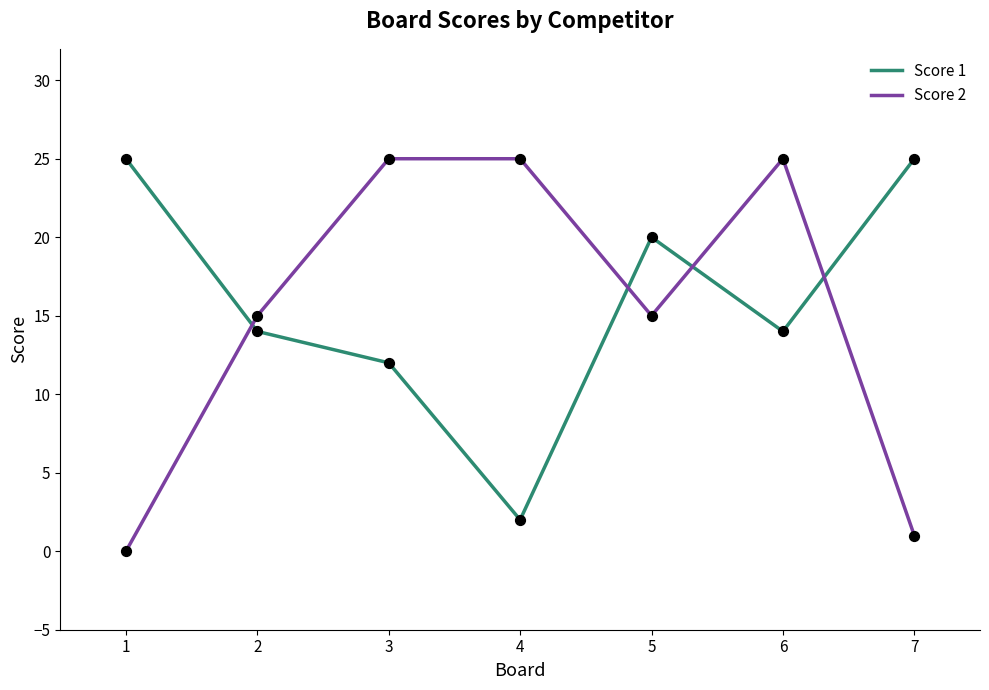

Which series has the largest range (max minus min)?

Score 2